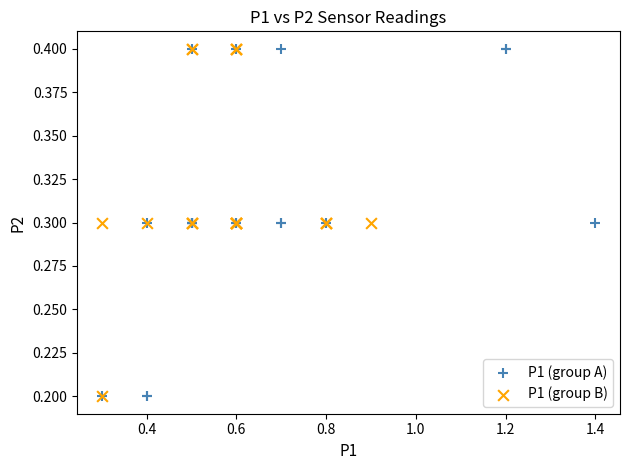

What are all the series names shown in the legend?

P1 (group A), P1 (group B)